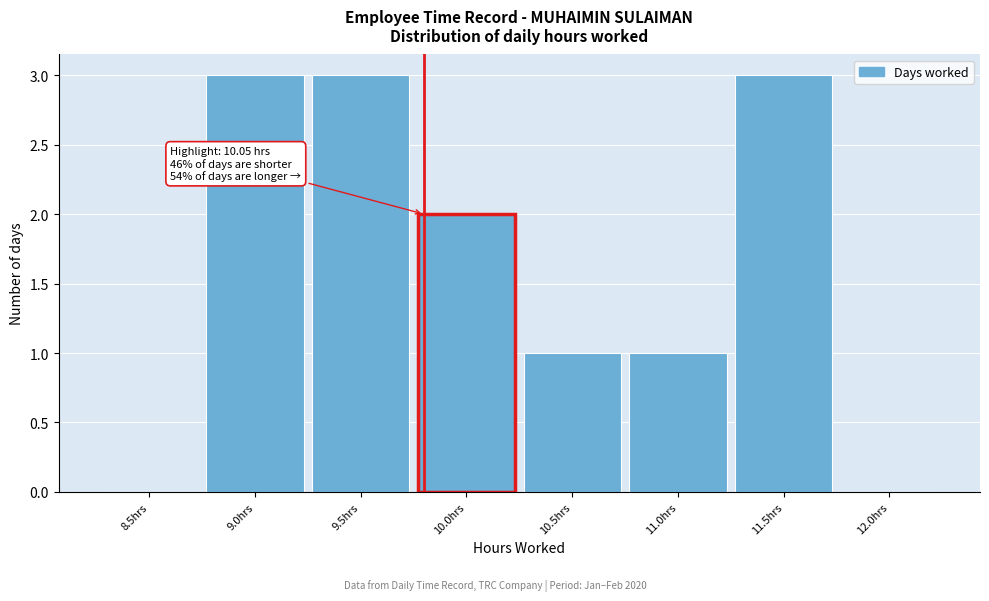

Reading right to left, transcribe all the data shown in this chart.

12.0hrs=0	11.5hrs=3	11.0hrs=1	10.5hrs=1	10.0hrs=2	9.5hrs=3	9.0hrs=3	8.5hrs=0